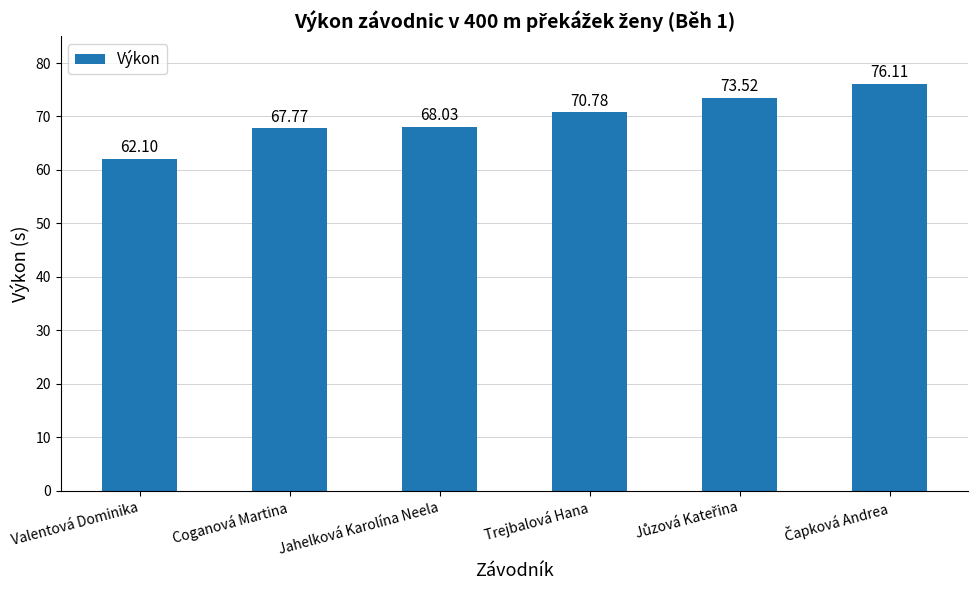

What is the value of the 5th bar from the left?

73.5